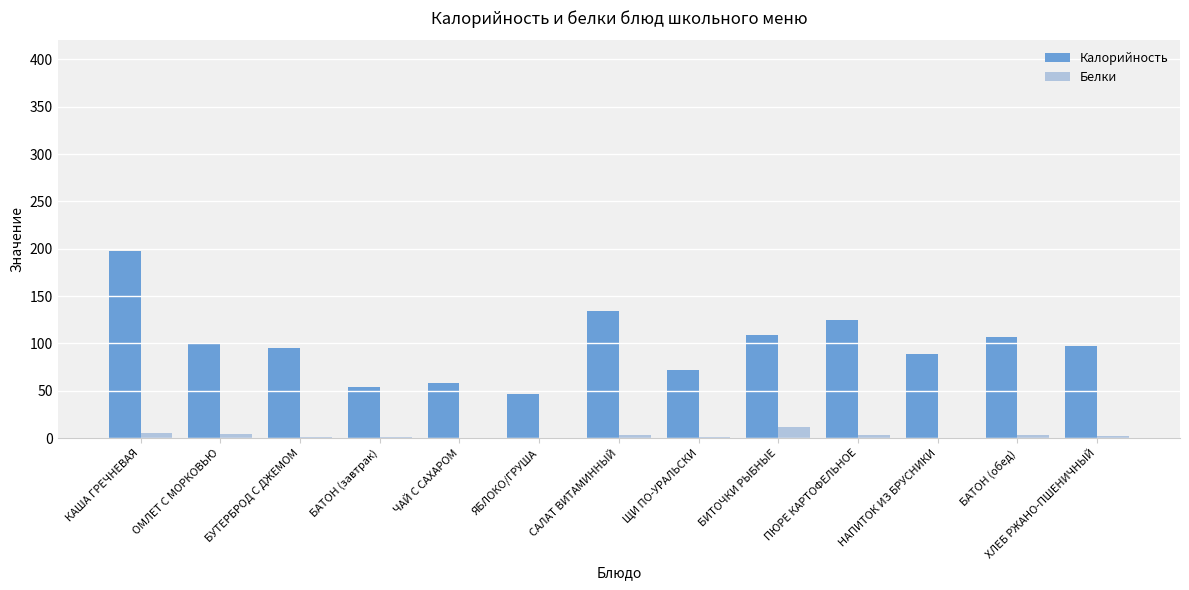

What is the difference between the Белки values at ОМЛЕТ С МОРКОВЬЮ and БАТОН (завтрак)?

2.8